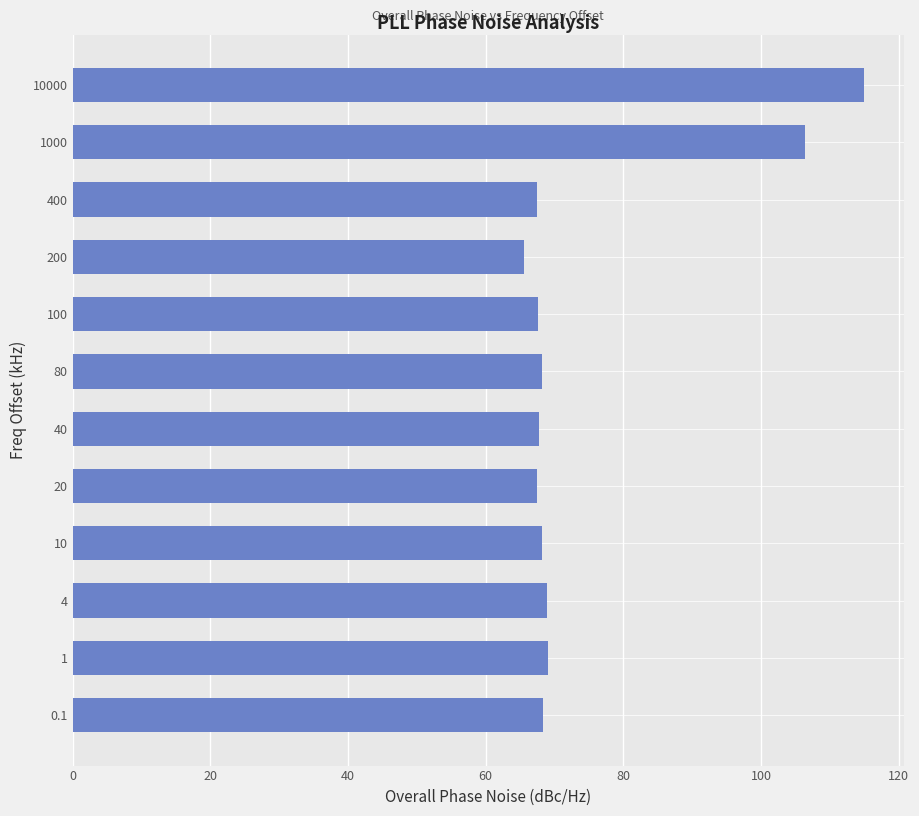

True or false: the data shows 67.4 at 20.

True